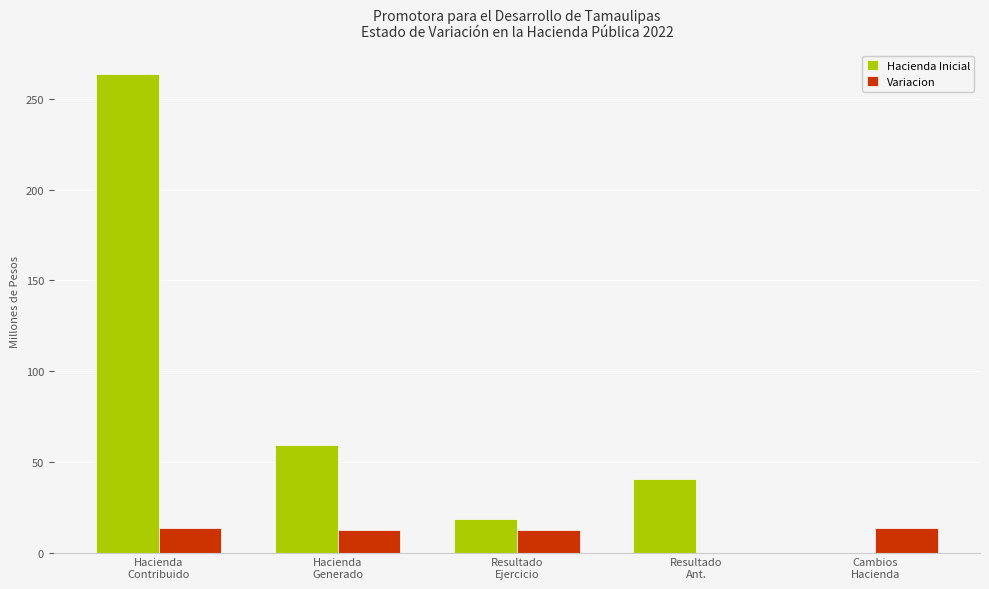

Between Hacienda
Generado and Resultado
Ejercicio, which series saw the biggest shift?

Hacienda Inicial